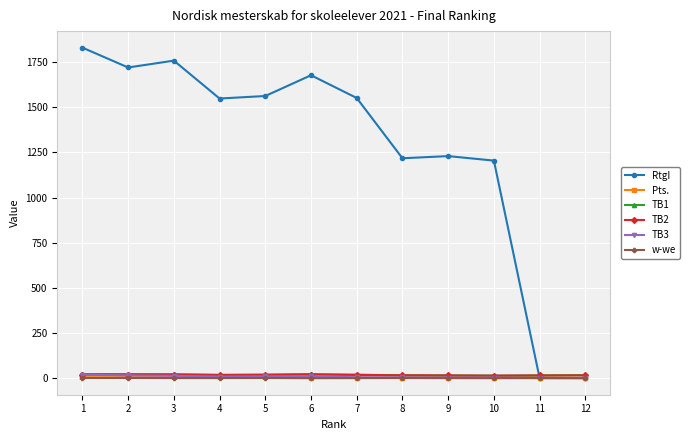

True or false: w-we has more than 0 interior local peaks.

True